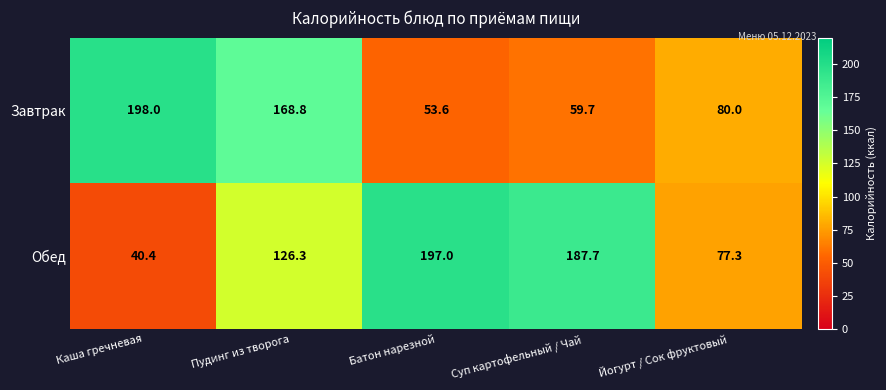

What value does the Обед series have at Батон нарезной?

197.0